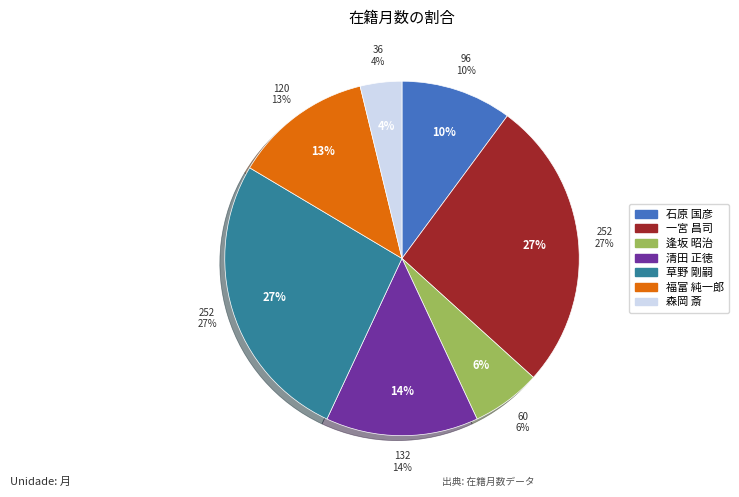

What is the ratio of the value at 福富 純一郎 to the value at 草野 剛嗣?

0.5